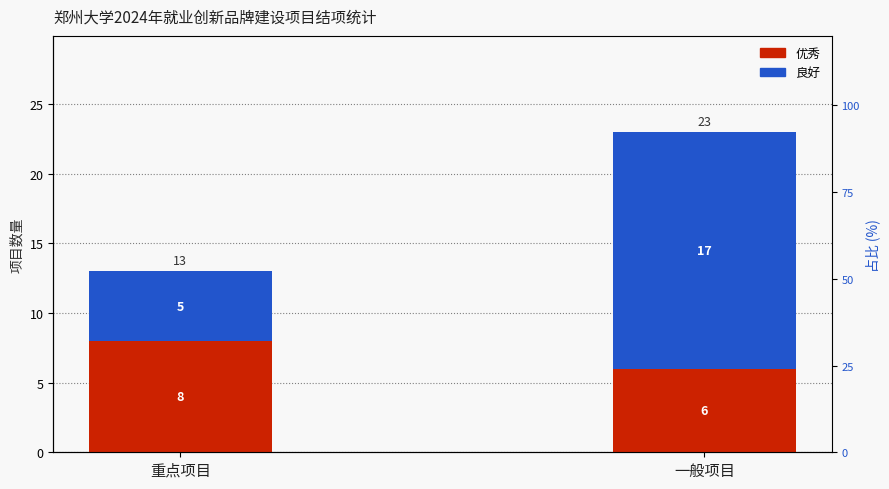

Is the value of 优秀 at 重点项目 greater than the value of 良好 at 一般项目?

No